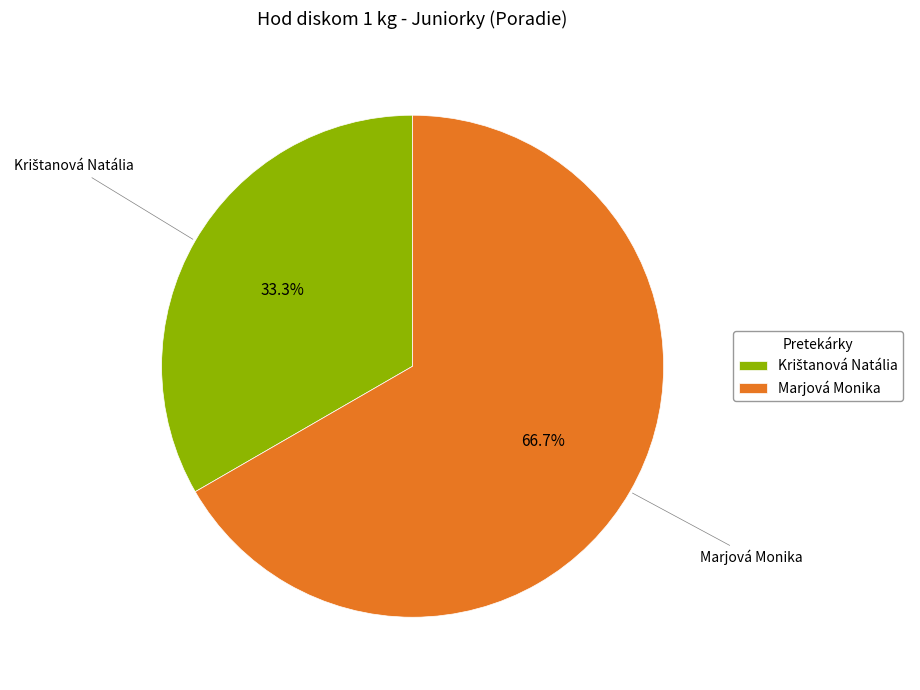

Does Marjová Monika represent more than half of the total?

Yes